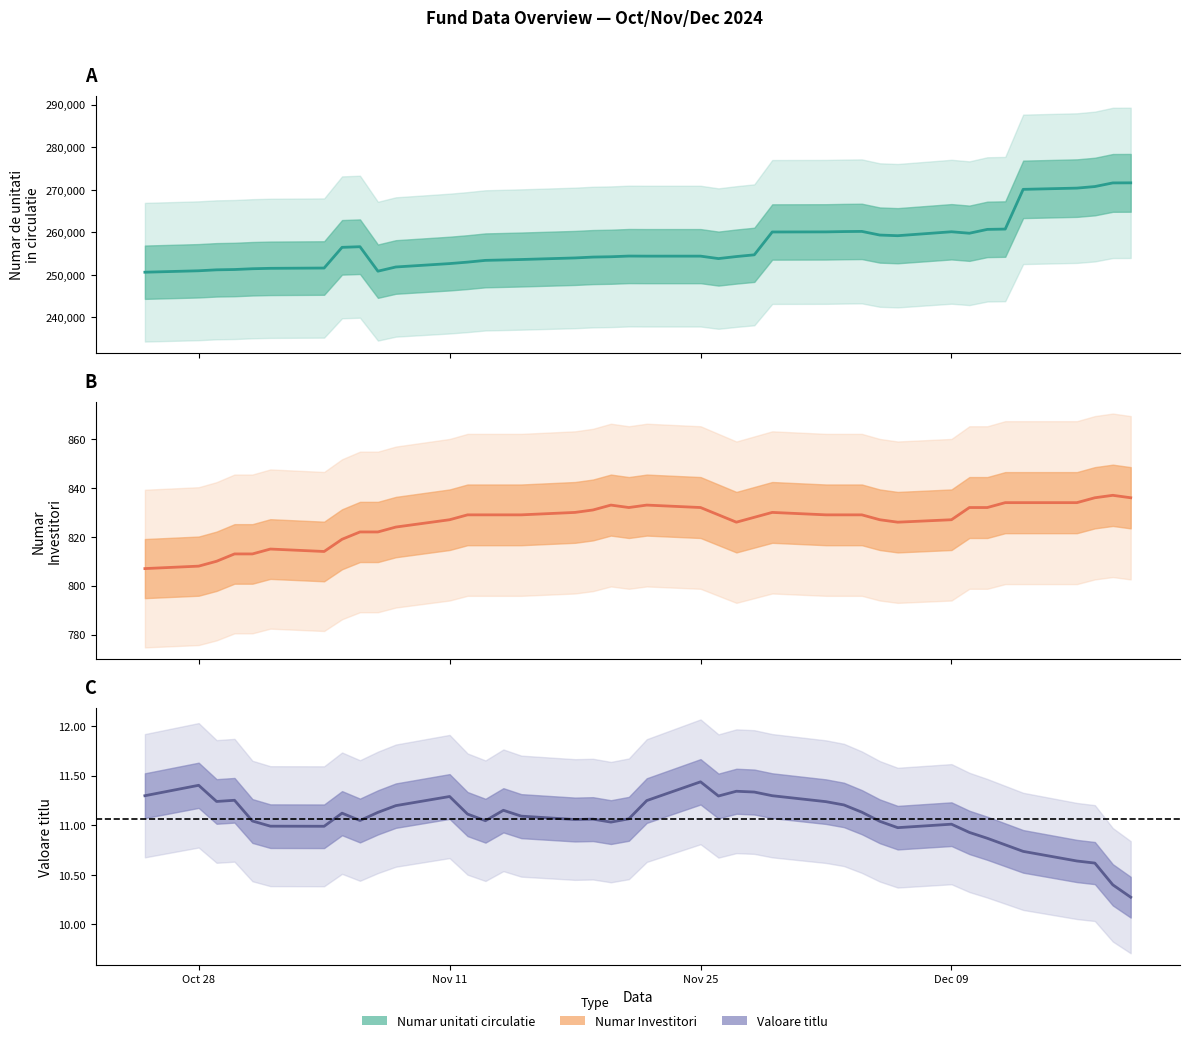

What is the maximum value shown in the chart?

271632.3